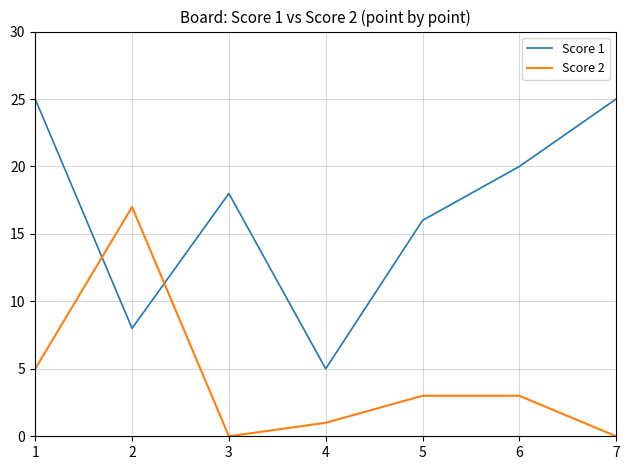

What is the spread (max minus min) of values at 2?

9